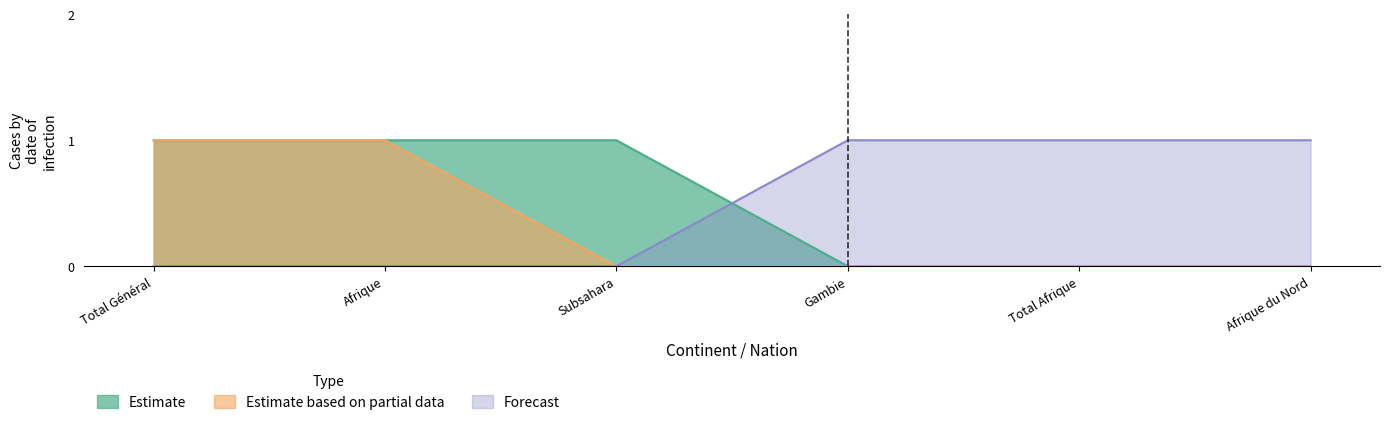

What is the difference between the maximum and second lowest values in the Estimate based on partial data series?

1